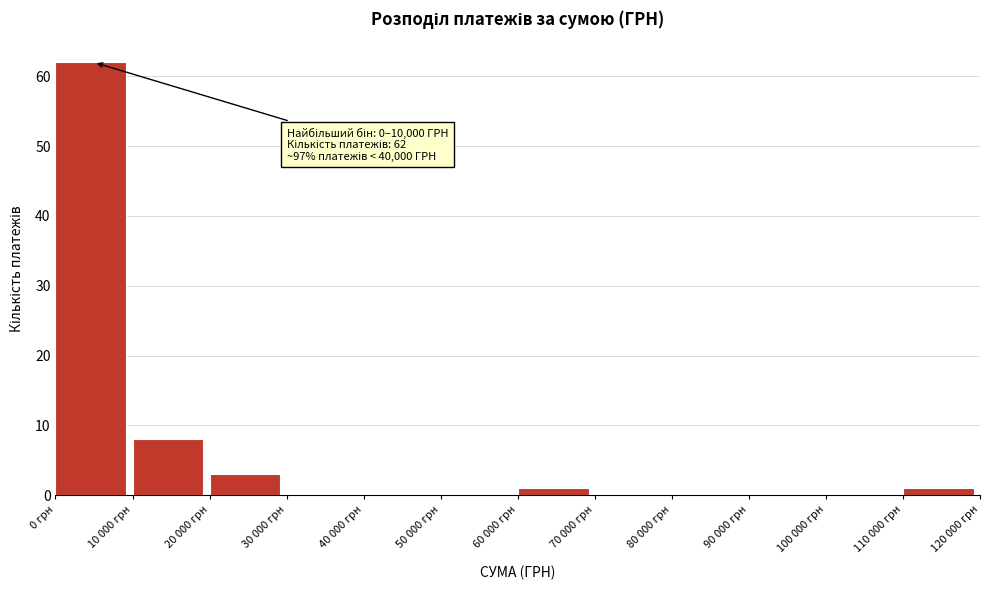

Reading left to right, list all the values displayed in this chart.

0 грн=62	10 000 грн=8	20 000 грн=3	30 000 грн=0	40 000 грн=0	50 000 грн=0	60 000 грн=1	70 000 грн=0	80 000 грн=0	90 000 грн=0	100 000 грн=0	110 000 грн=1